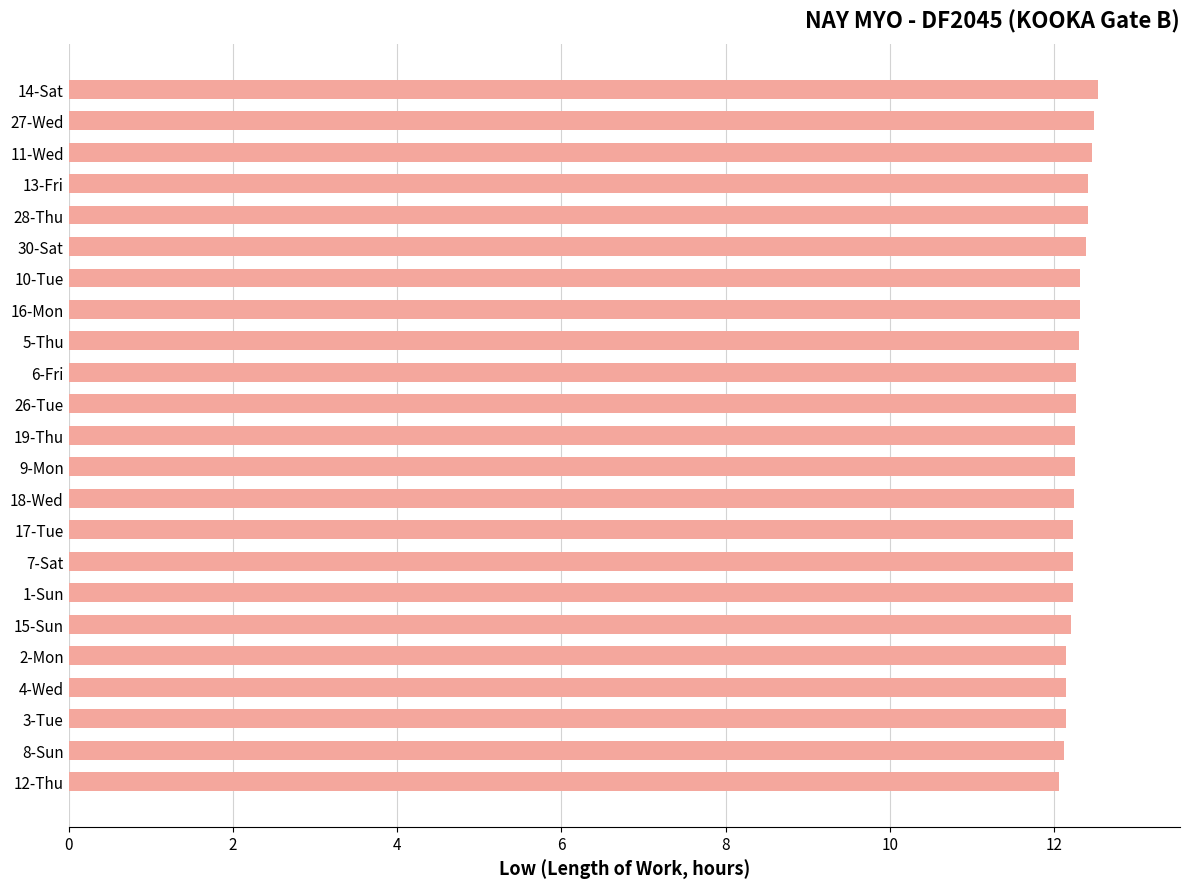

How many data points does each series have?

23